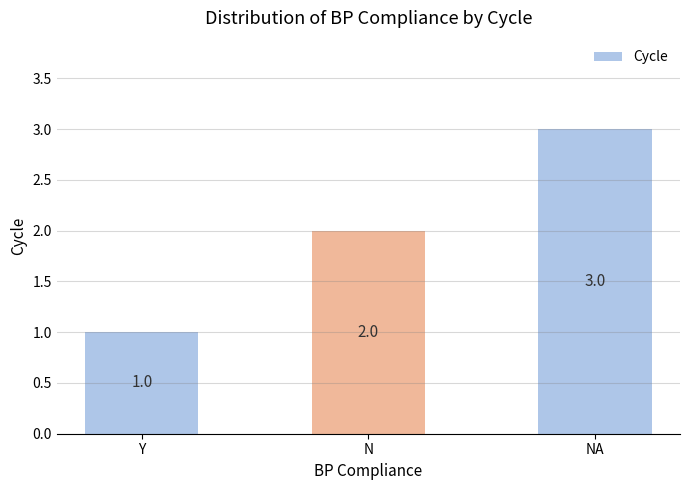

What is the difference between the values at N and Y?

1